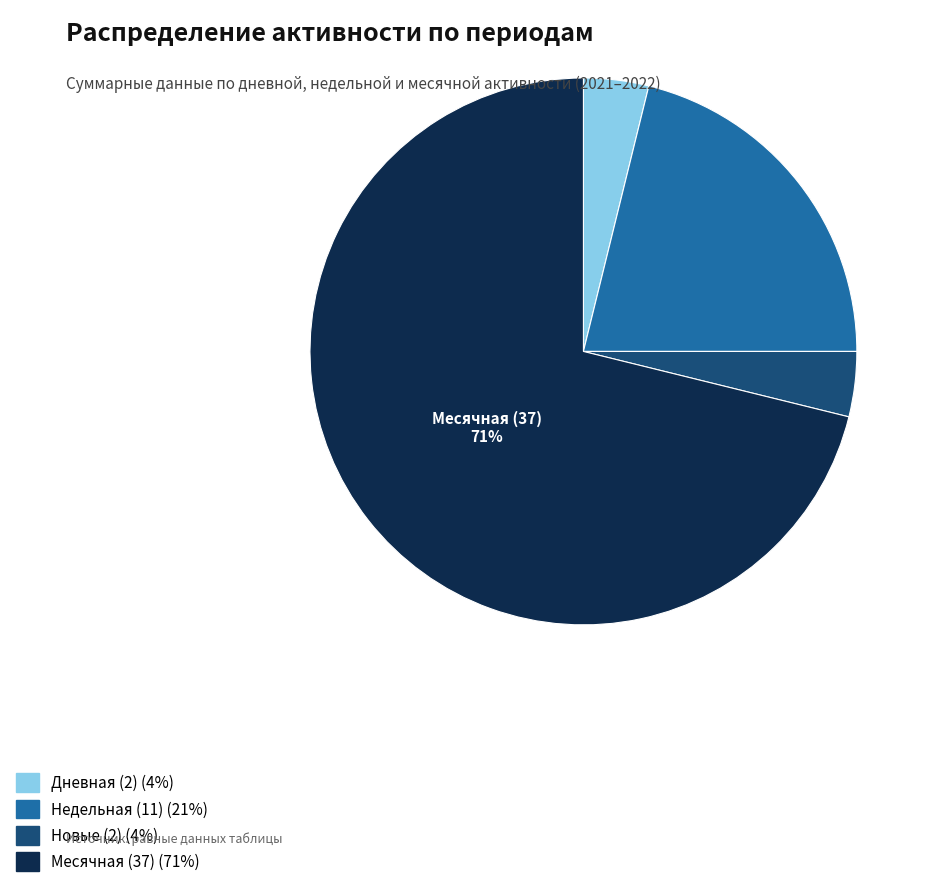

Count the number of slices in the pie.

4